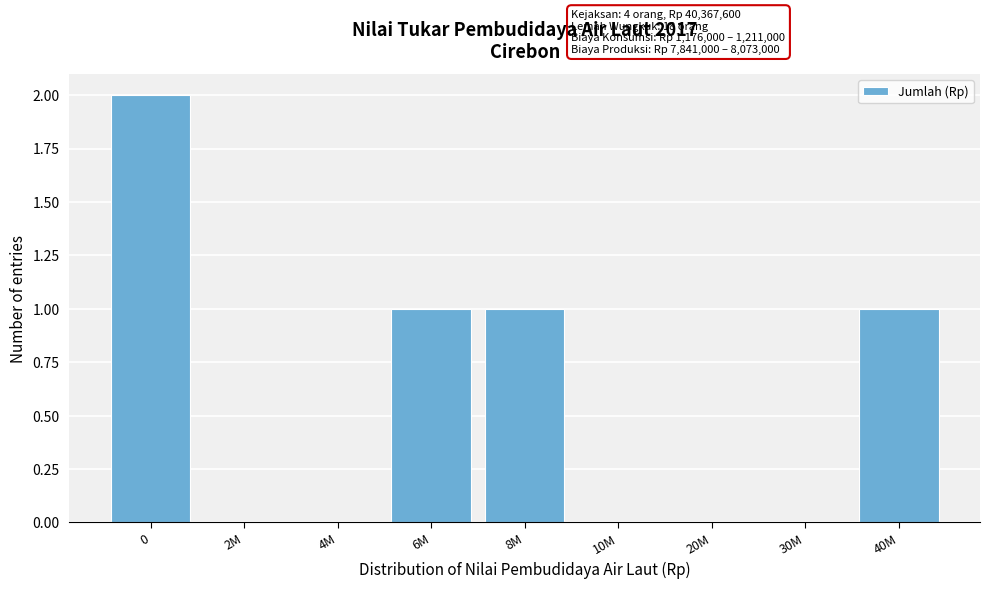

Reading right to left, extract all data points from this chart.

40M=1	30M=0	20M=0	10M=0	8M=1	6M=1	4M=0	2M=0	0=2